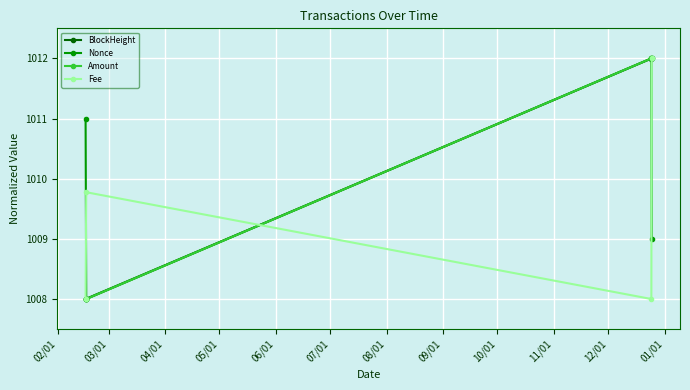

What are all the series names shown in the legend?

BlockHeight, Nonce, Amount, Fee